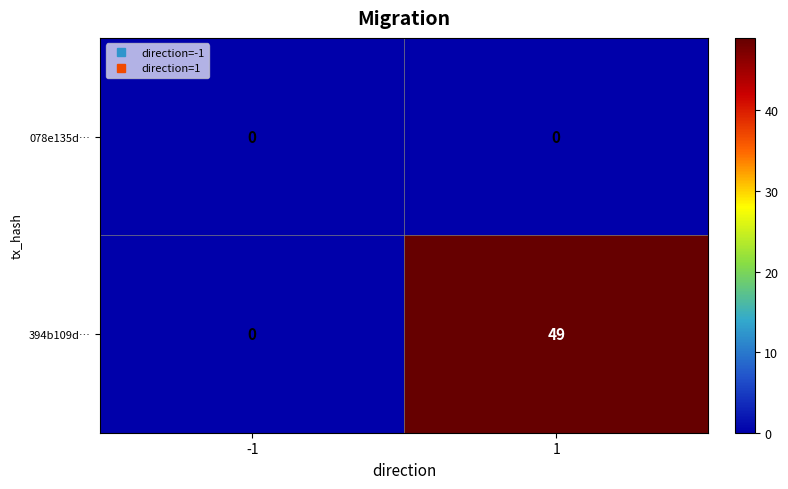

Reading right to left, transcribe all the data shown in this chart.

078e135d…: 0	0
394b109d…: 49	0